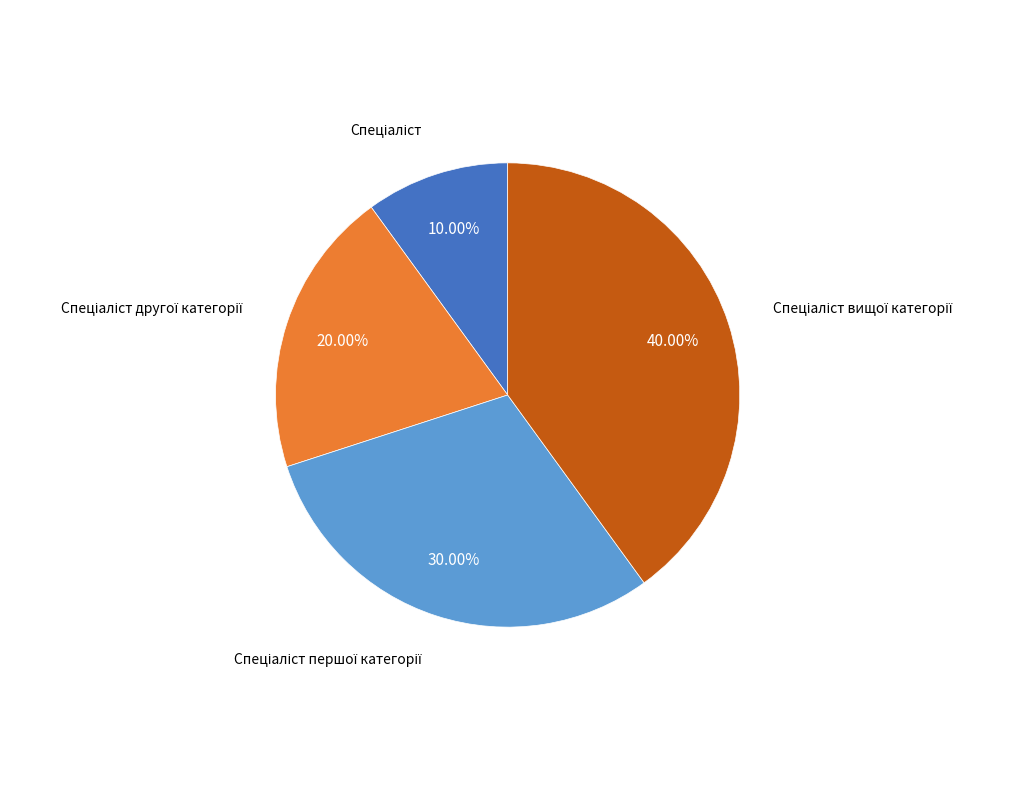

Is there a majority slice in this chart?

No